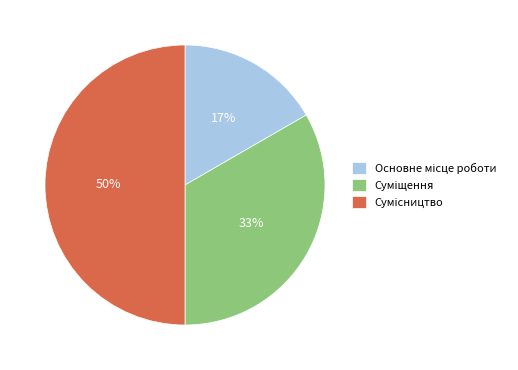

To the nearest percent, what is the average slice percentage?

33%